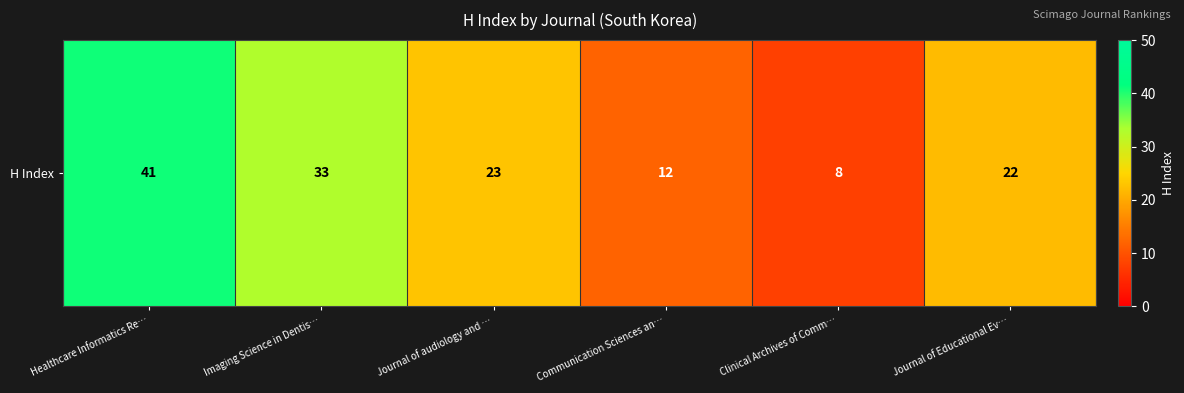

Rank the categories by value from highest to lowest.

Healthcare Informatics Re…, Imaging Science in Dentis…, Journal of audiology and …, Journal of Educational Ev…, Communication Sciences an…, Clinical Archives of Comm…